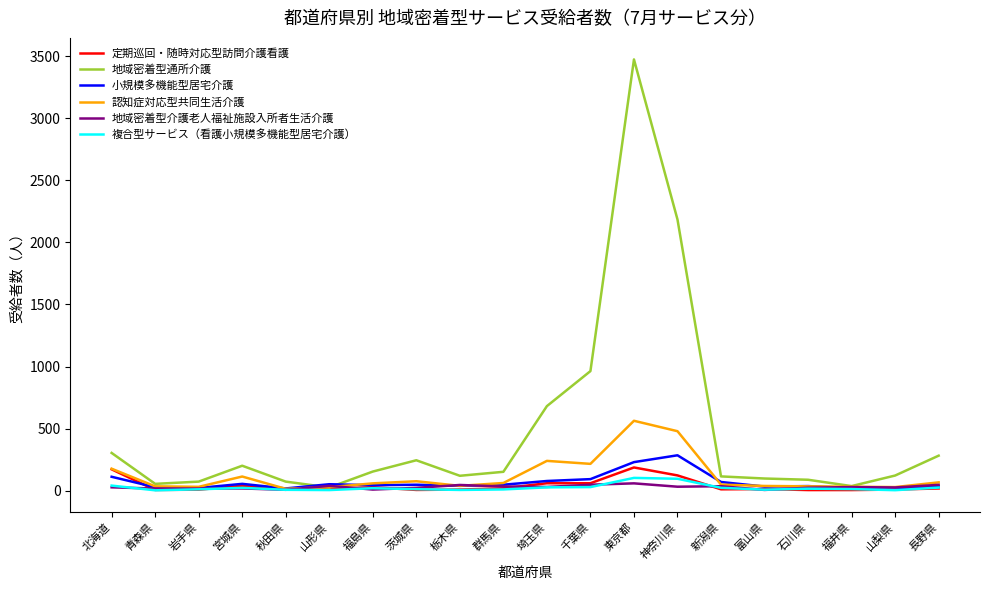

What is the maximum value shown in the chart?

3473